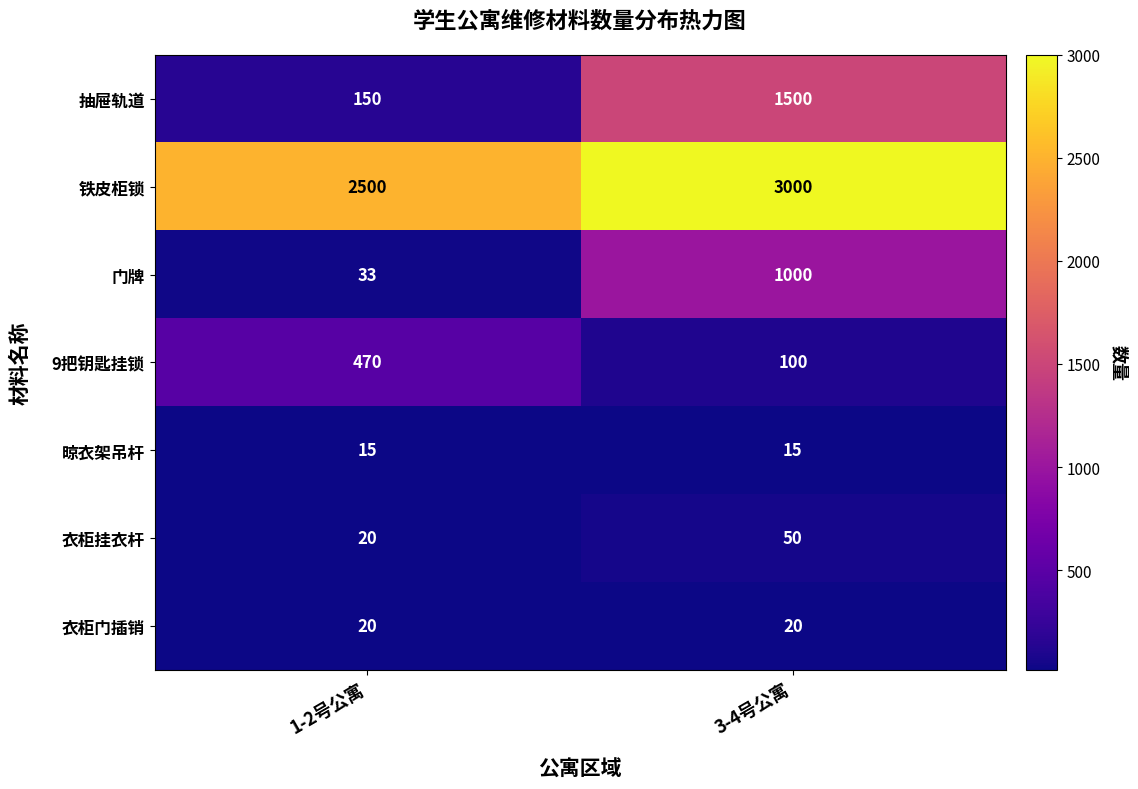

Which series has the largest range (max minus min)?

抽屉轨道